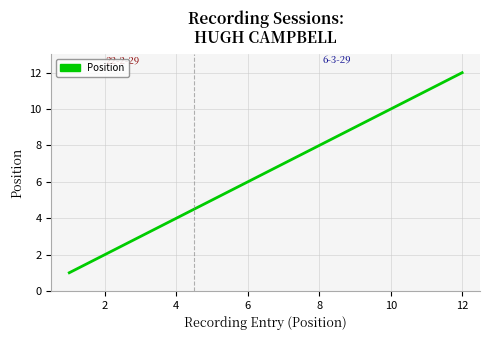

True or false: the data has more than 1 interior local peaks.

False